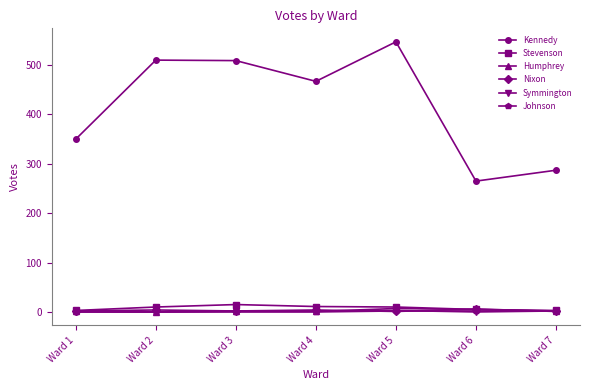

True or false: Johnson has a value of 0 at Ward 2.

True